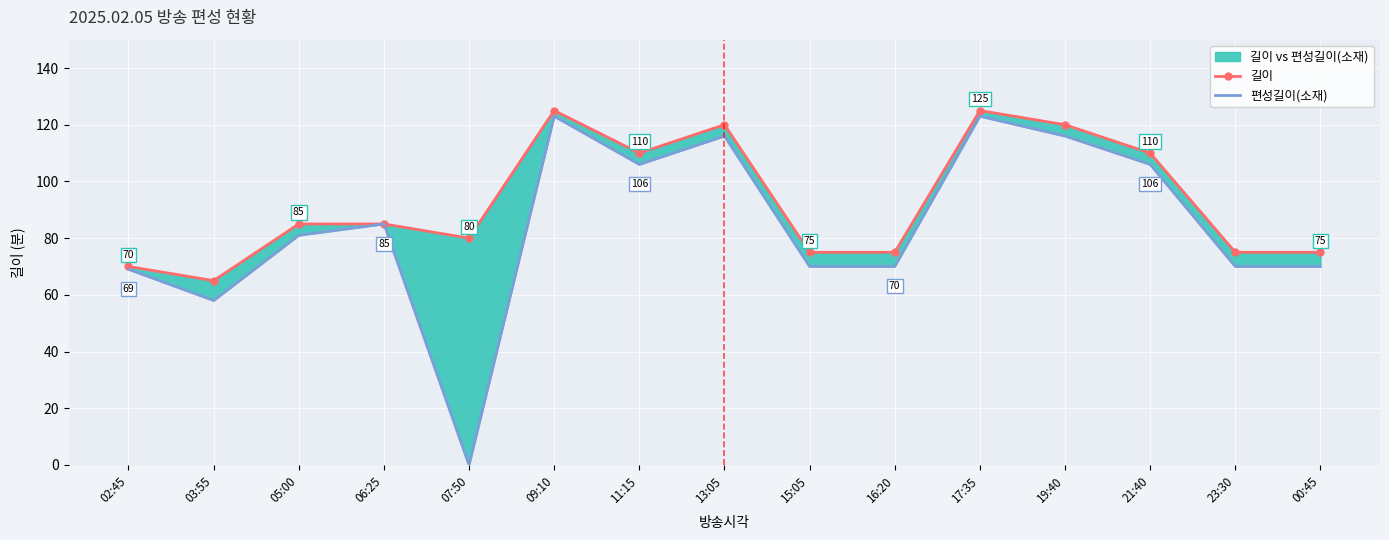

How many lines are shown in the chart?

2